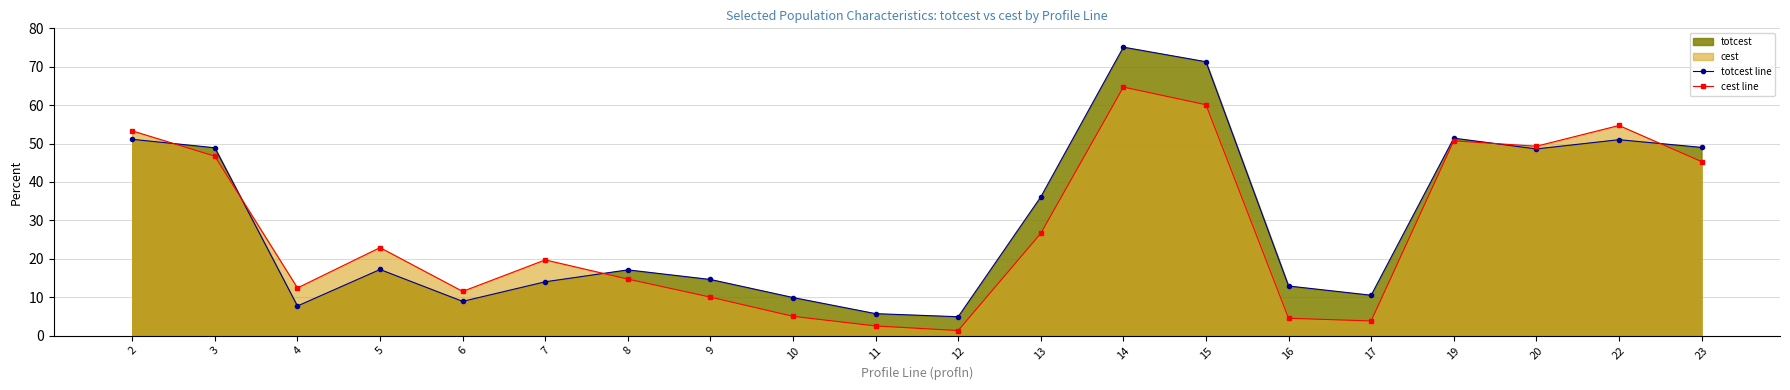

Is the value of totcest line at 13 greater than the value of cest line at 8?

Yes